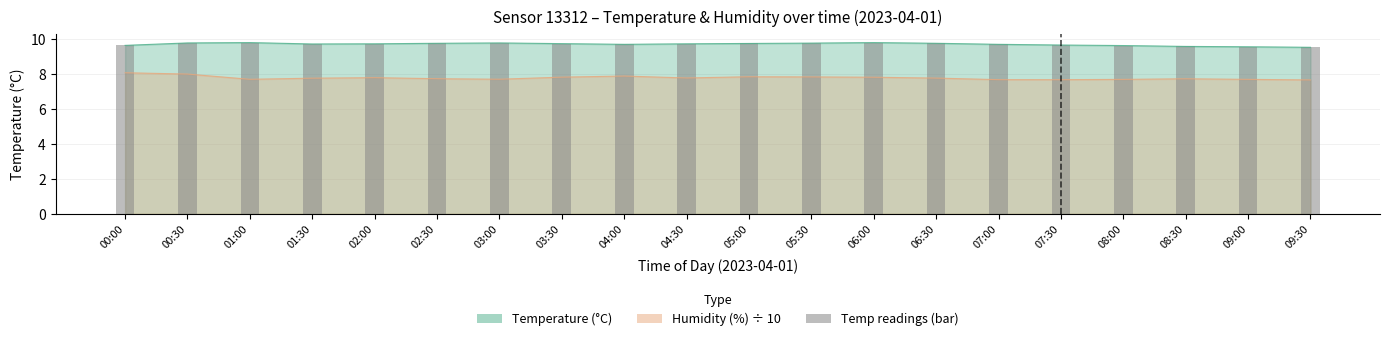

Reading right to left, extract all data points from this chart.

09:30=9.6	09:00=9.6	08:30=9.6	08:00=9.7	07:30=9.7	07:00=9.7	06:30=9.8	06:00=9.8	05:30=9.8	05:00=9.8	04:30=9.8	04:00=9.7	03:30=9.8	03:00=9.8	02:30=9.8	02:00=9.8	01:30=9.7	01:00=9.8	00:30=9.8	00:00=9.7